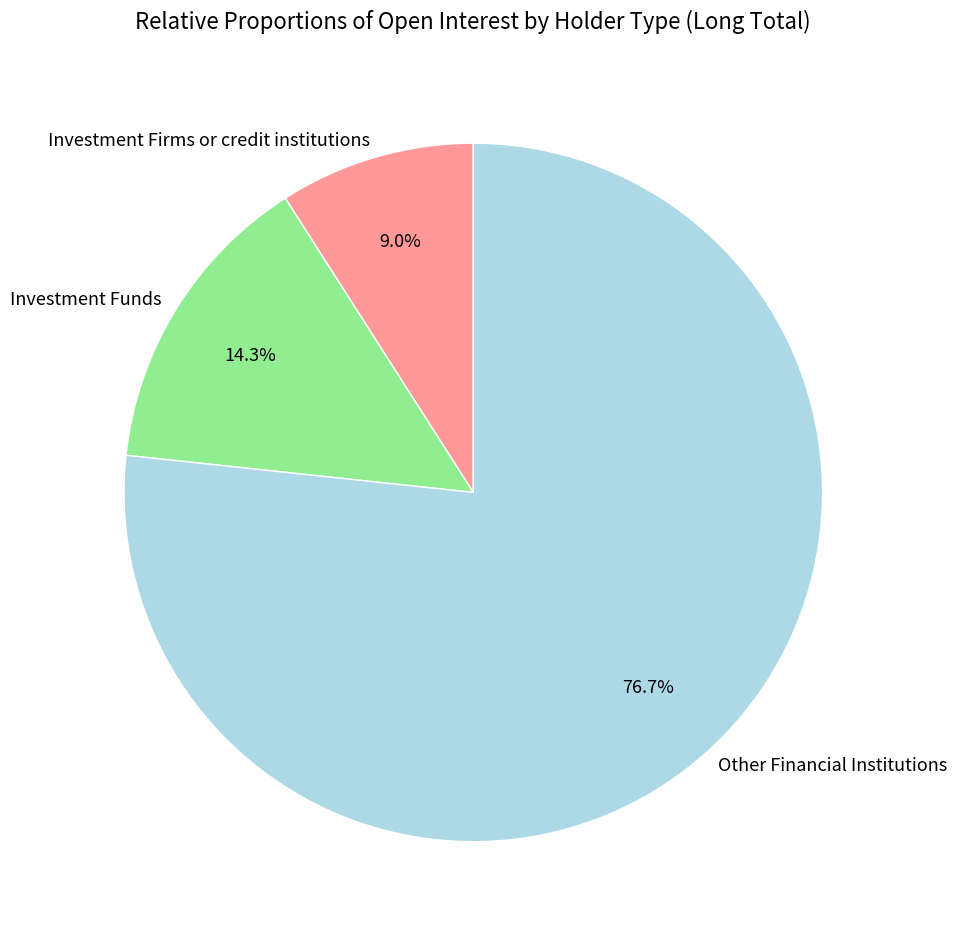

How many segments does this pie chart have?

3